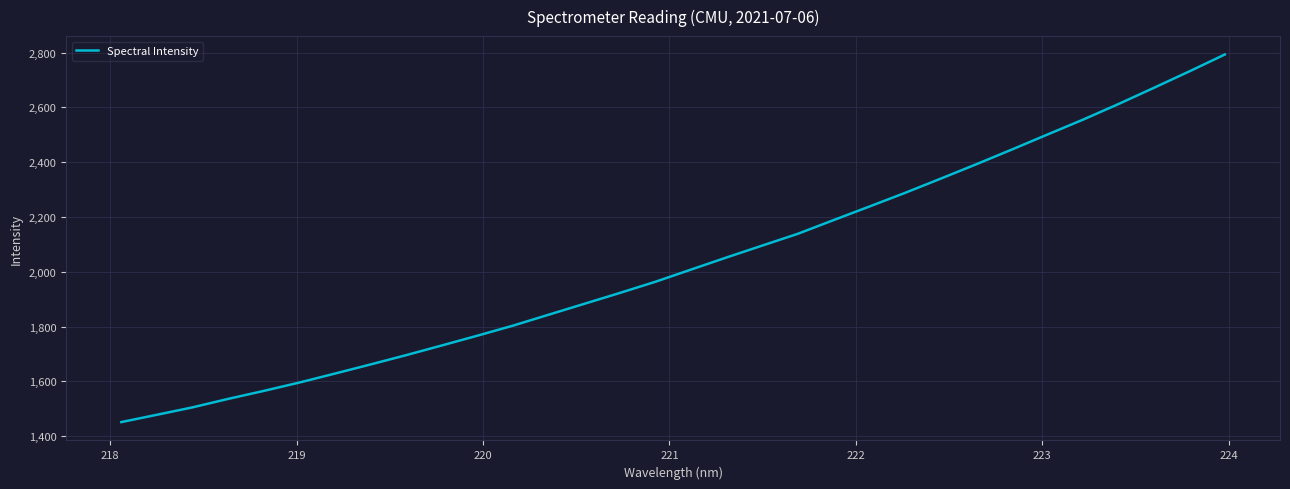

What is the difference between the maximum and minimum values?

1341.0